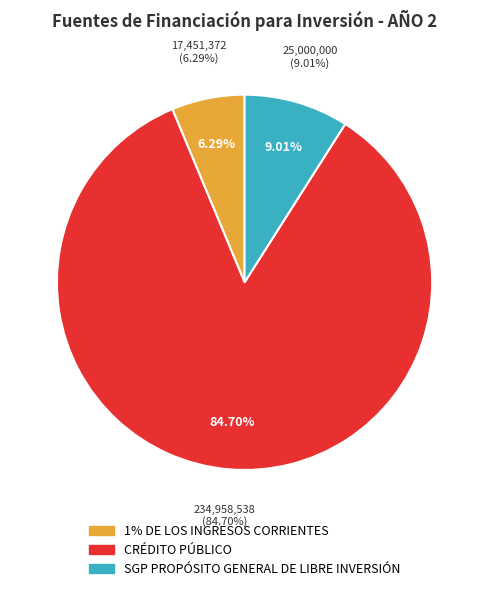

Is it true that SGP PROPÓSITO GENERAL DE LIBRE INVERSIÓN is 17% of the pie?

False